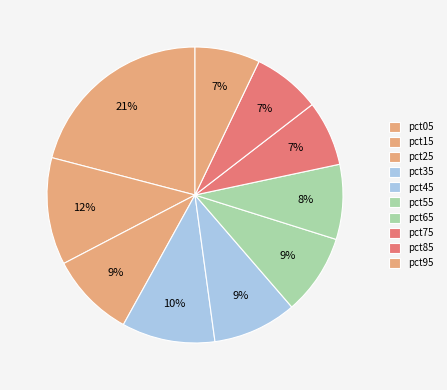

Combined, what portion of the pie is pct95 and pct05?

28.1%